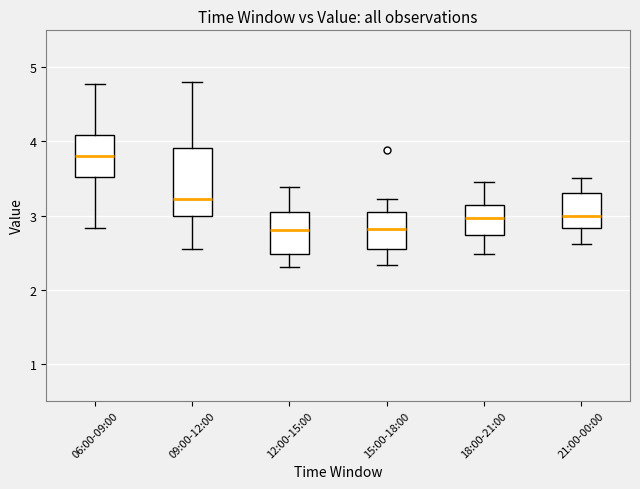

Where does the median line of the box for 09:00-12:00 sit on the y-axis? The values are not printed on the chart, so give them approximately, as read against the axis.

3.2